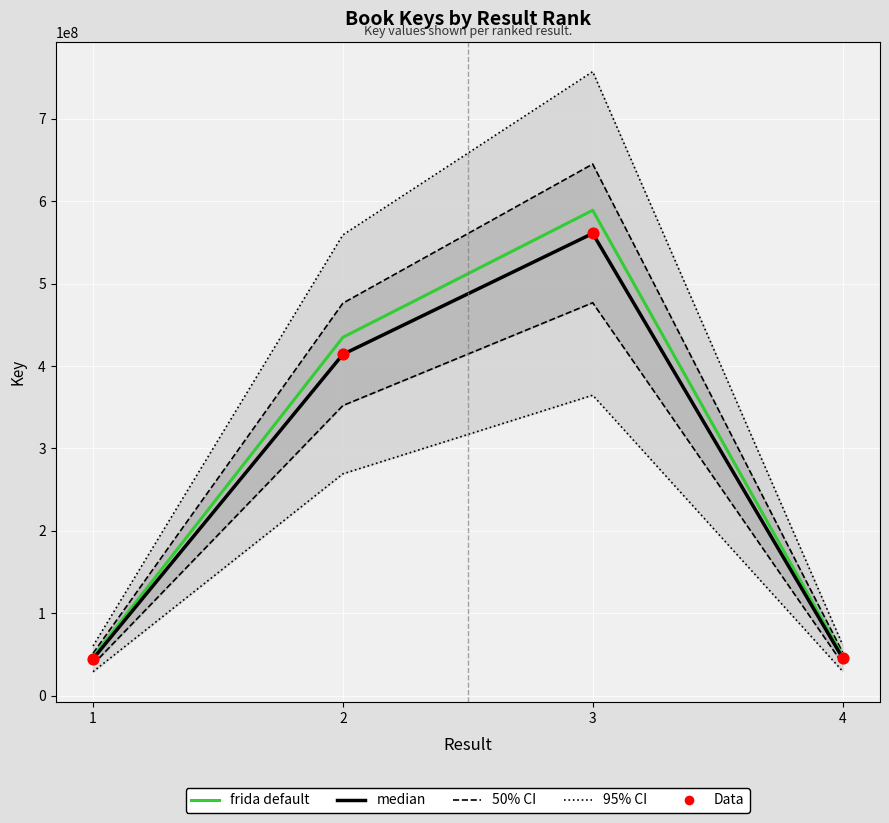

At how many categories does at least one series exceed 258716177?

2